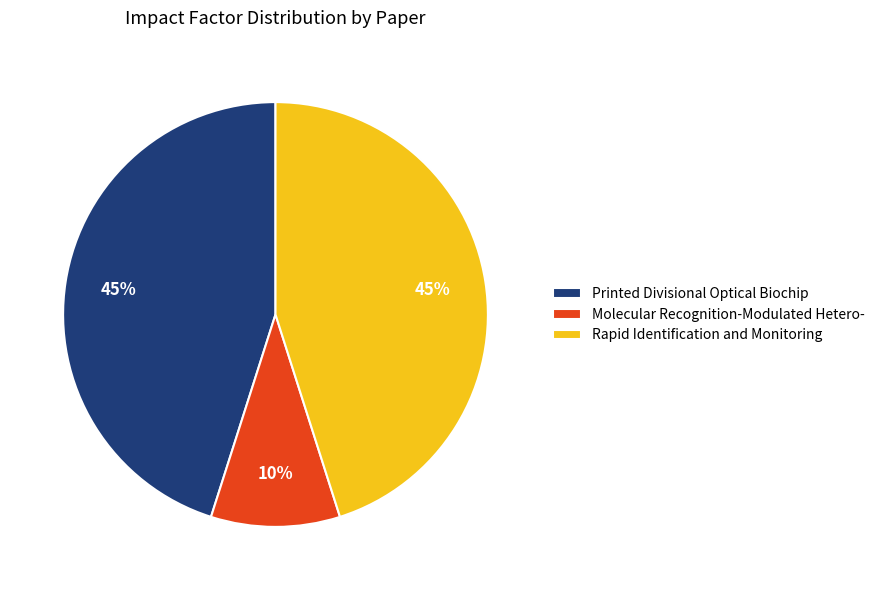

The Molecular Recognition-Modulated Hetero- slice represents 1% of the pie. True or false?

False